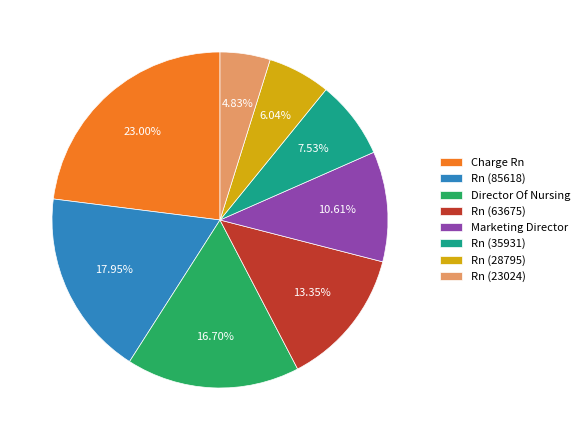

True or false: Rn (85618) accounts for 12% of the total.

False